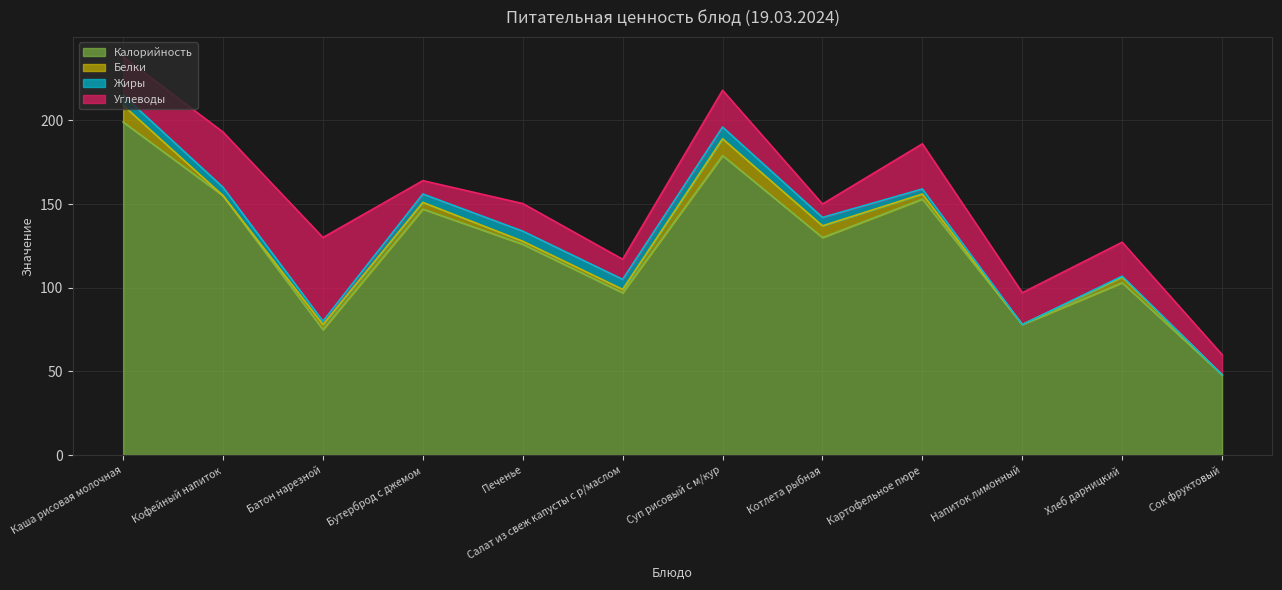

What is the sum of the Жиры values at Котлета рыбная and Хлеб дарницкий?

5.6